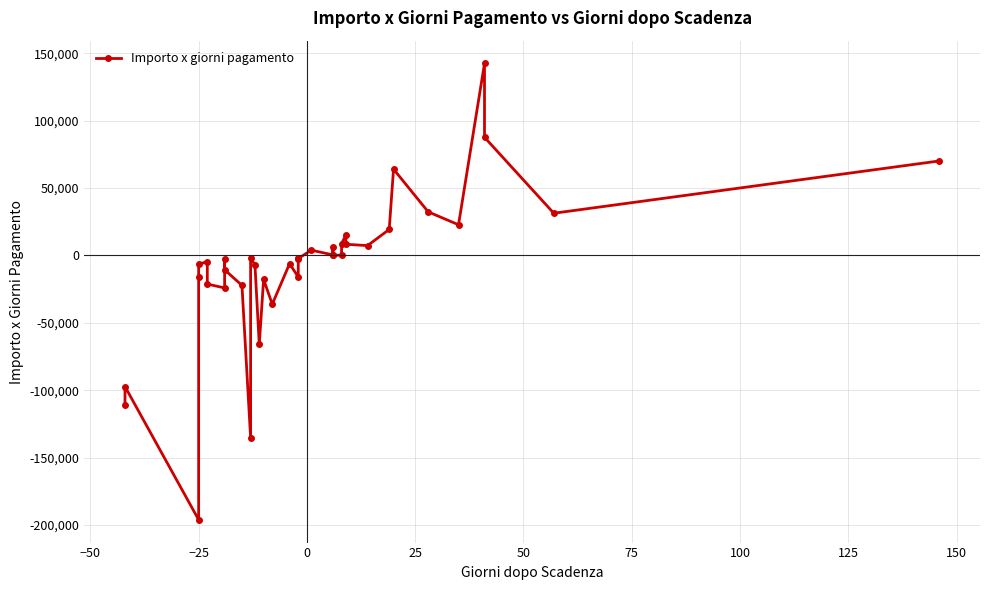

What is the greatest value displayed?

142378.2